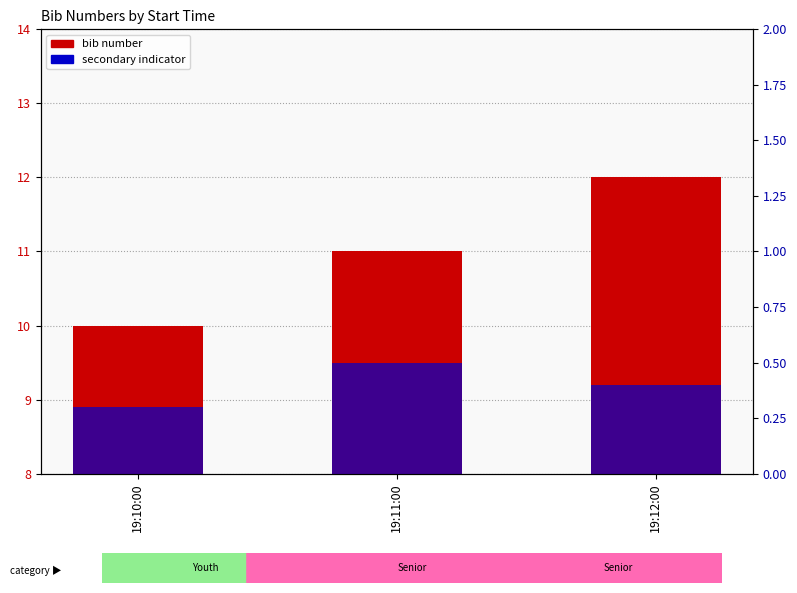

Which series has the widest spread of values?

bib number